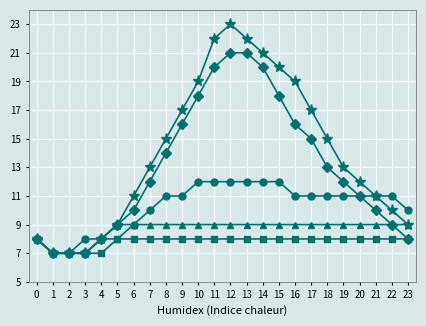

What is the smallest value displayed?

7